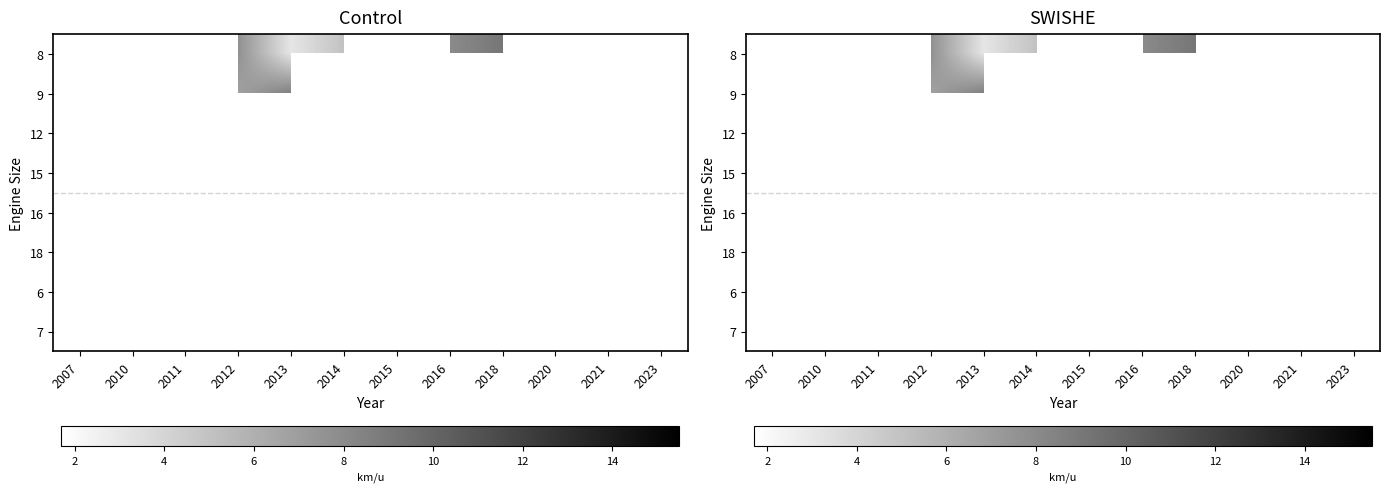

Which category has the lowest value in the 6 series?

2007